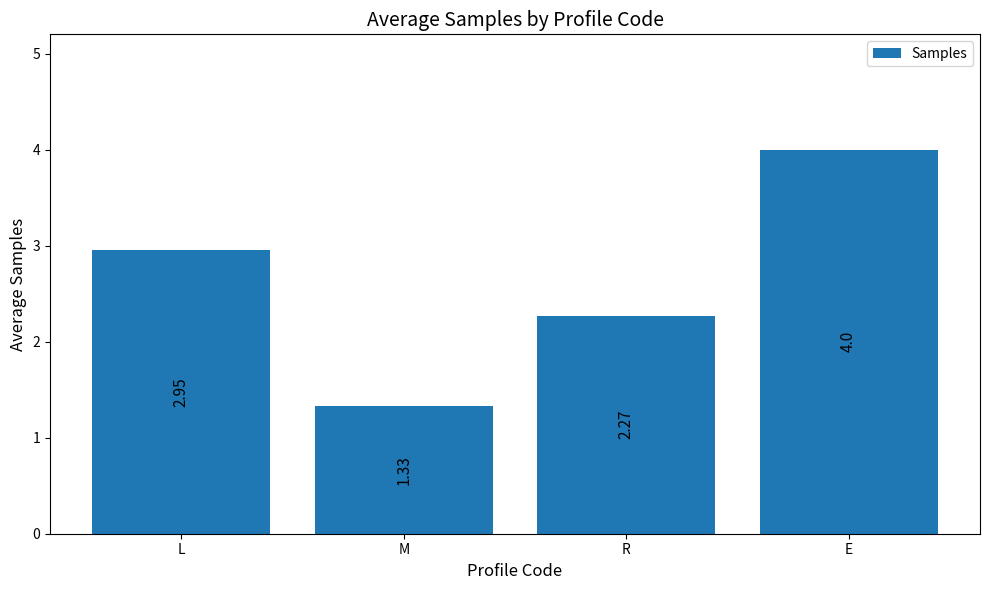

What is the sum of all values?

10.6